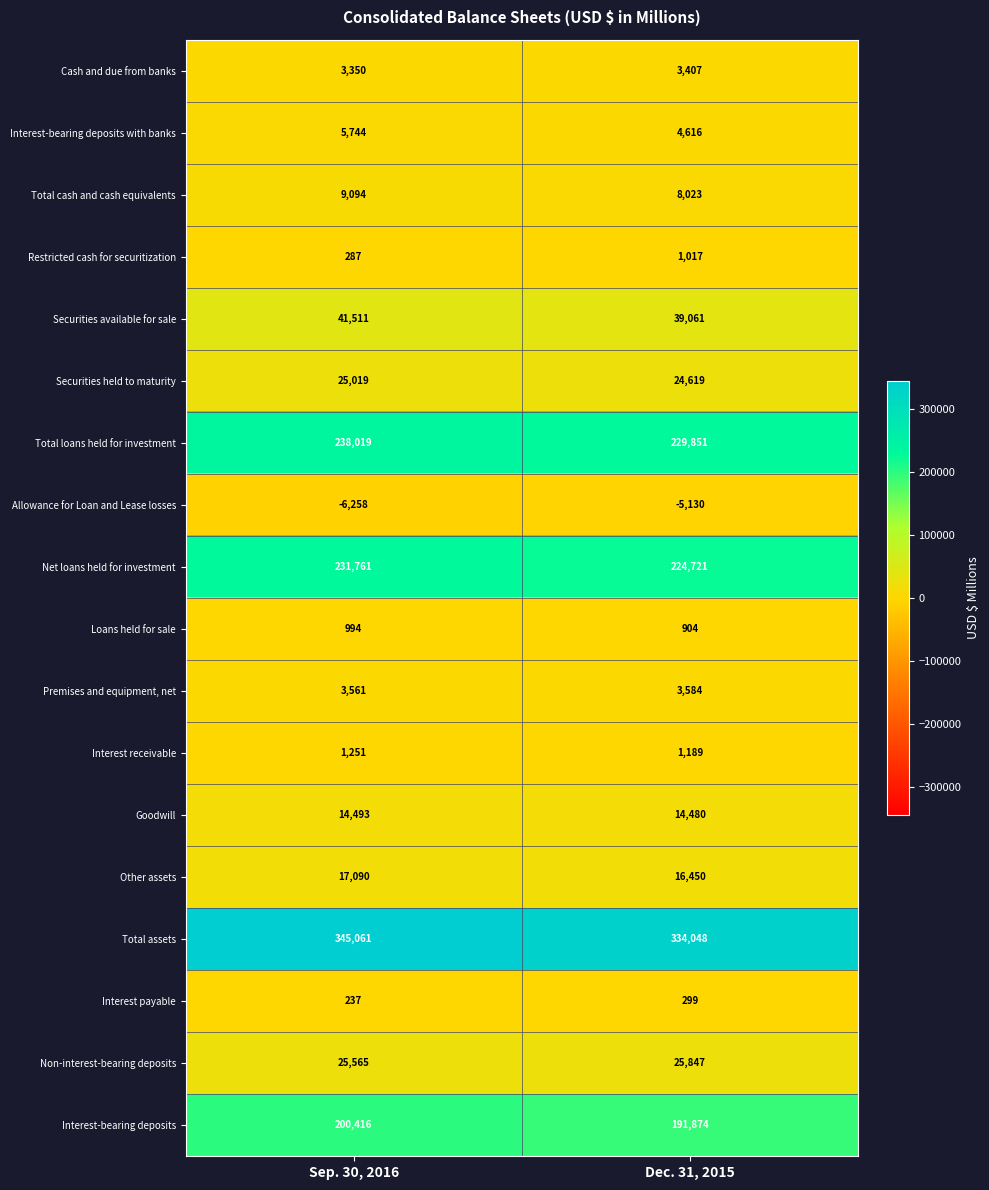

How many series are shown in this chart?

18